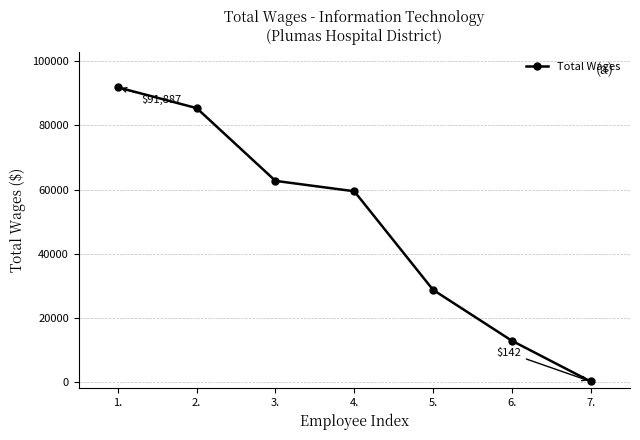

List the labels in order of value, smallest first.

7., 6., 5., 4., 3., 2., 1.